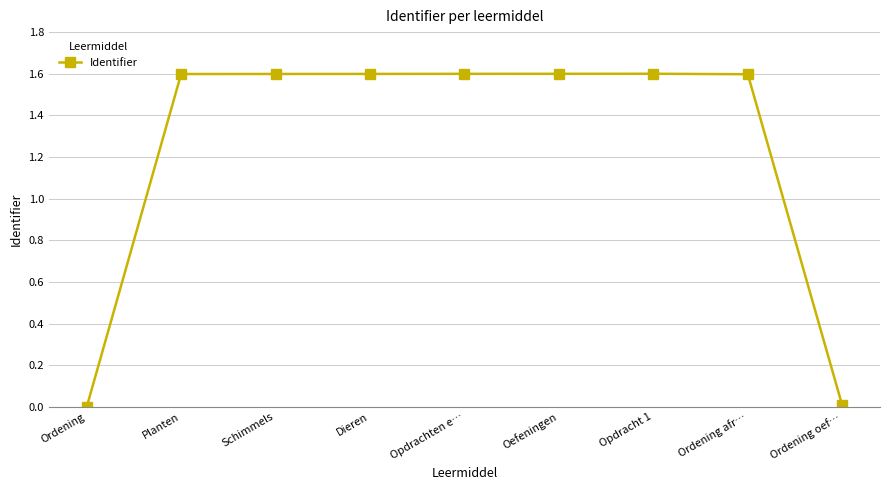

At which label does the data first exceed 1?

Planten